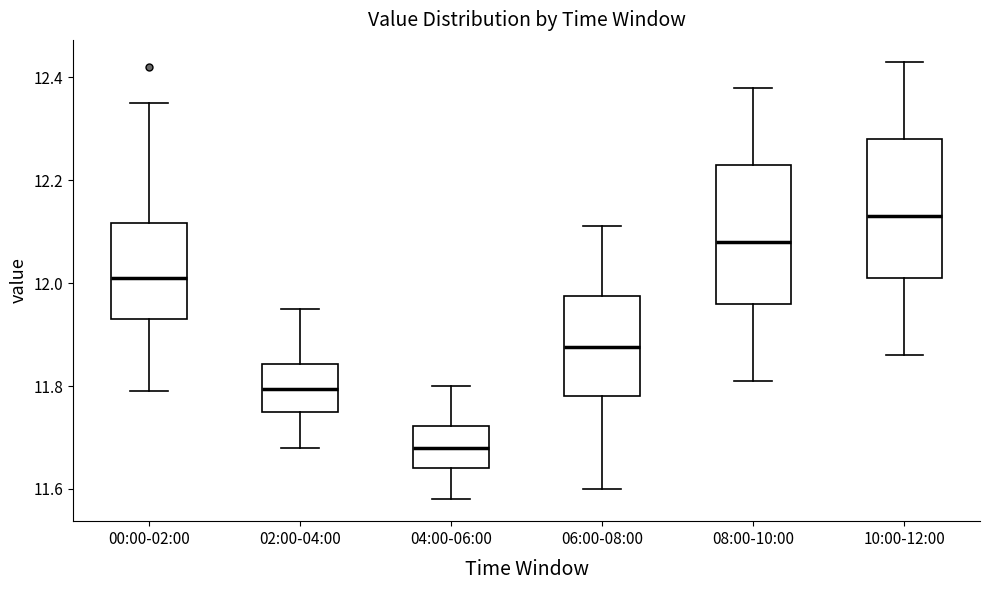

Where does the lower whisker of the box for 08:00-10:00 end on the y-axis? The values are not printed on the chart, so give them approximately, as read against the axis.

11.82